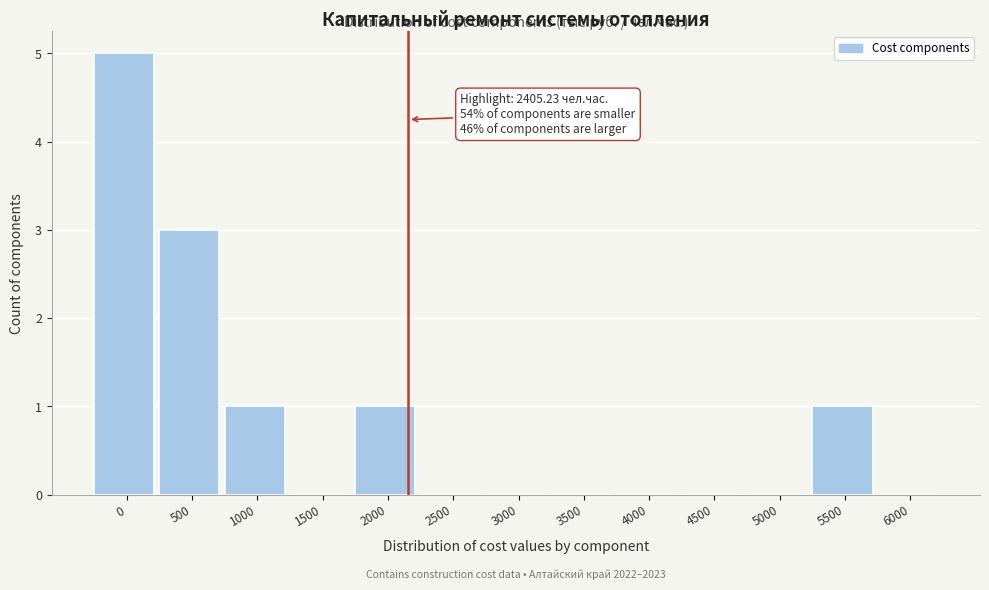

Reading left to right, transcribe all the data shown in this chart.

0=5	500=3	1000=1	1500=0	2000=1	2500=0	3000=0	3500=0	4000=0	4500=0	5000=0	5500=1	6000=0